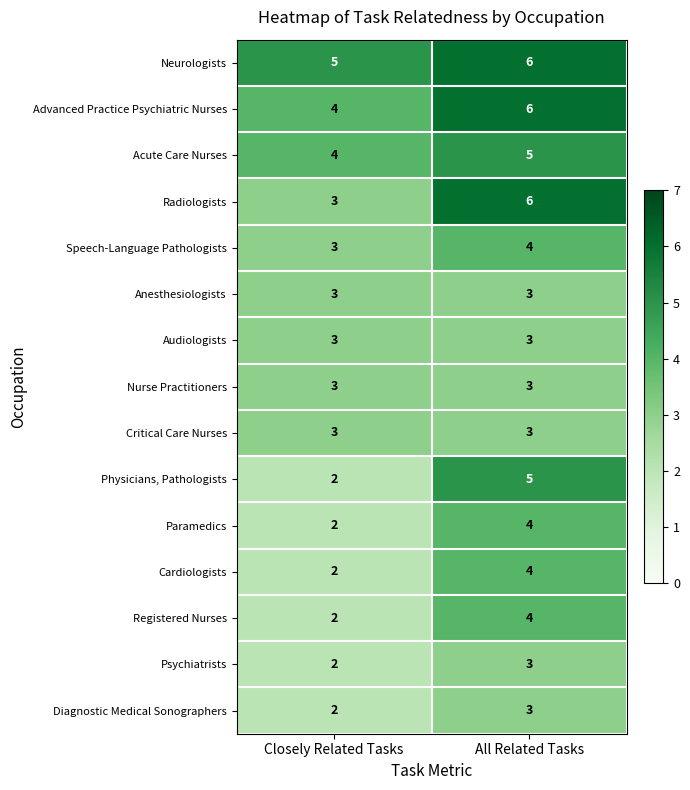

Which series has the largest total across all categories?

Neurologists